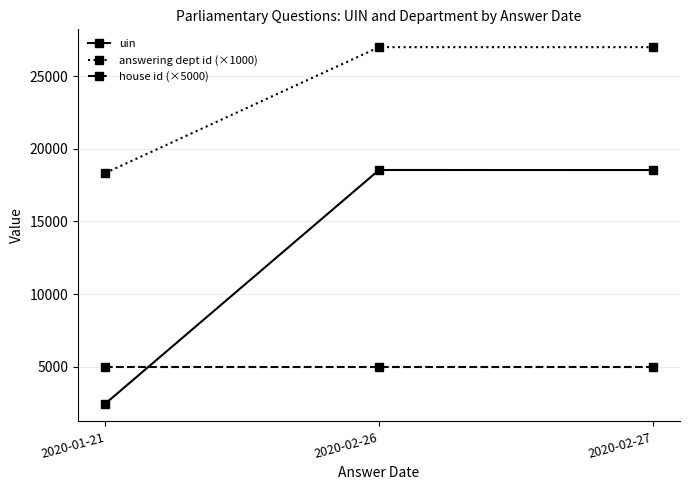

Read the answering dept id (×1000) value at 2020-02-26.

27000.0